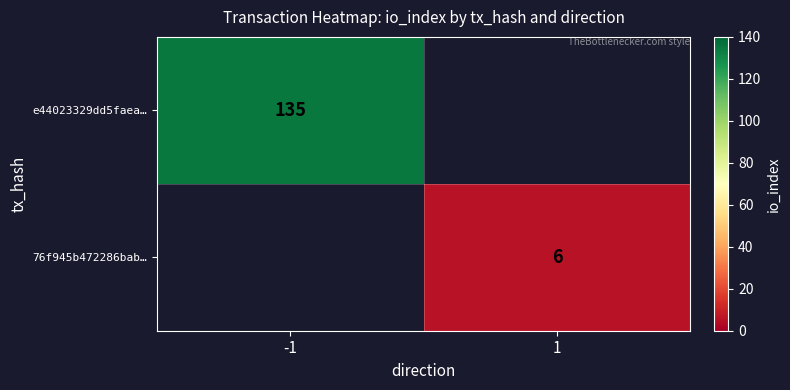

What is the minimum value shown in the chart?

6.0